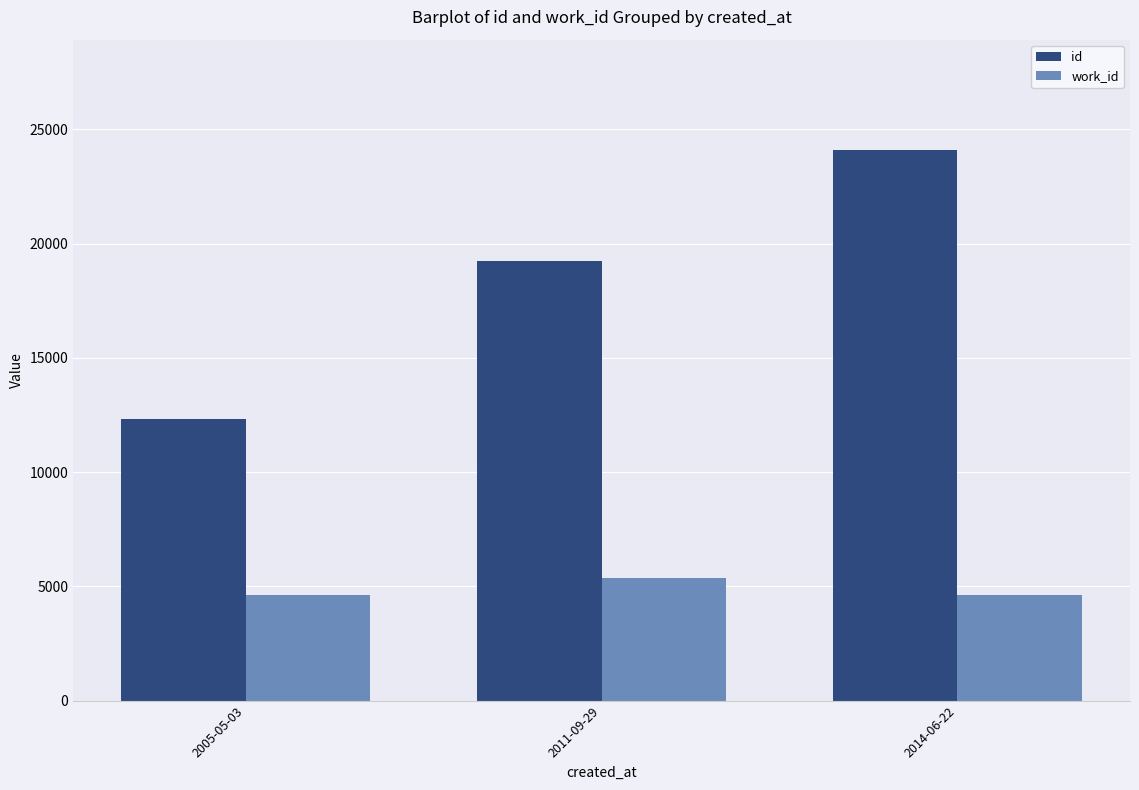

True or false: id has a value of 17514 at 2005-05-03.

False